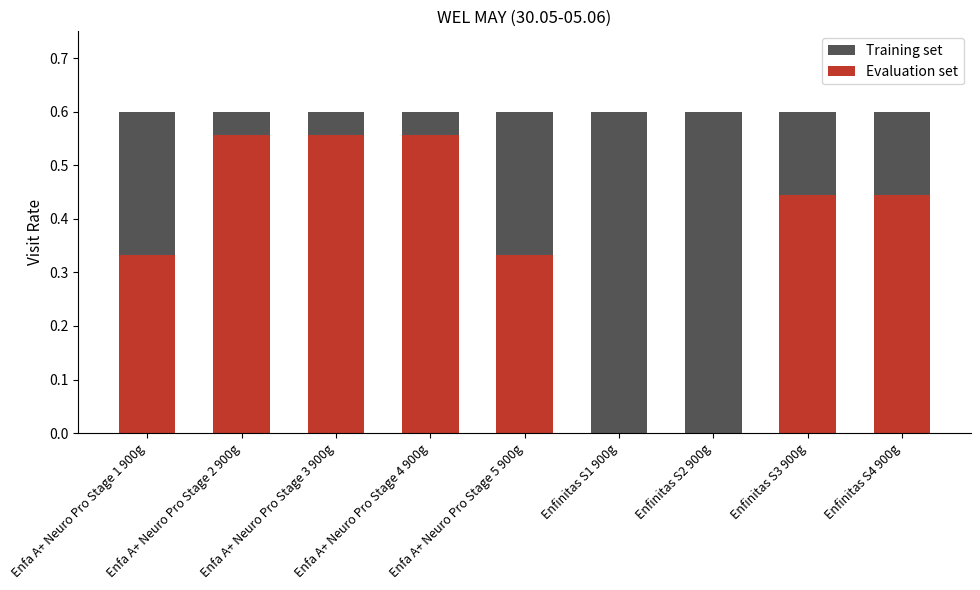

Which series has the largest range (max minus min)?

Evaluation set